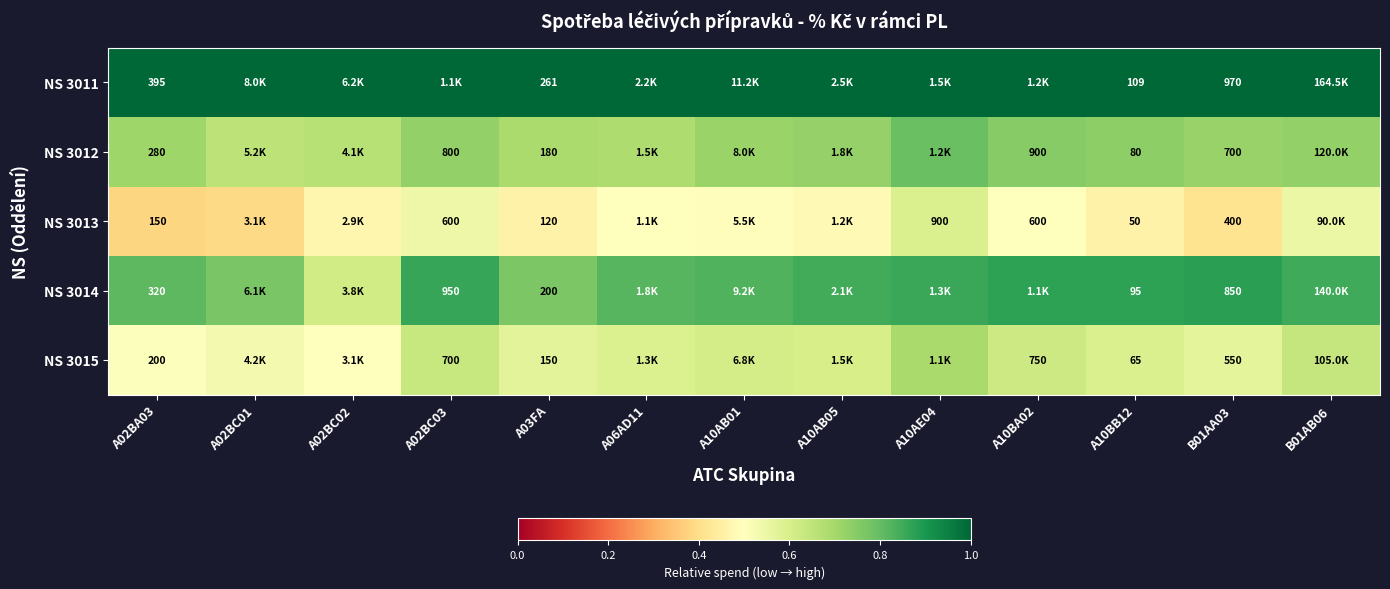

Is the value of NS 3014 at A10BB12 greater than the value of NS 3013 at A03FA?

No